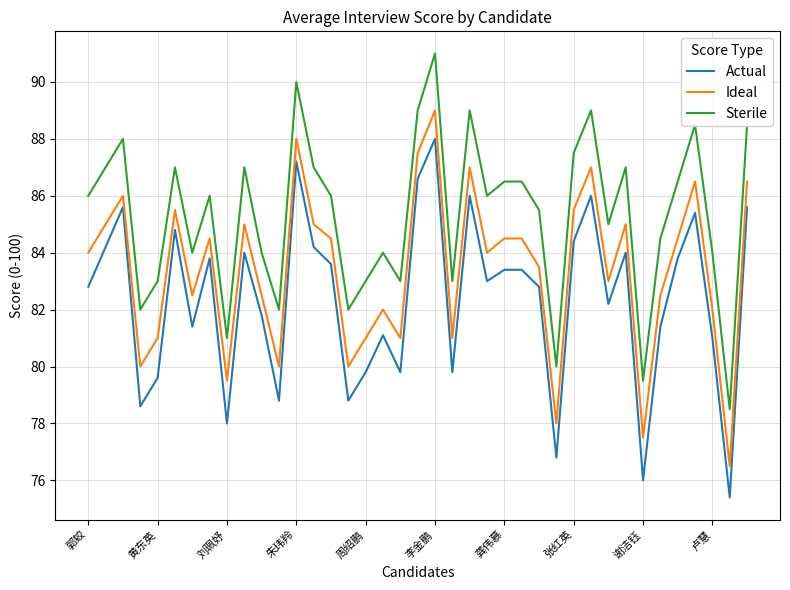

True or false: Ideal and Actual cross at least once.

False